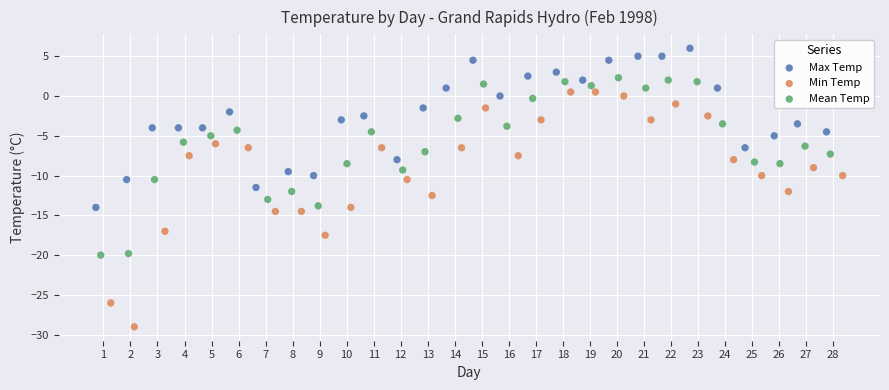

What are all the series names shown in the legend?

Max Temp, Min Temp, Mean Temp